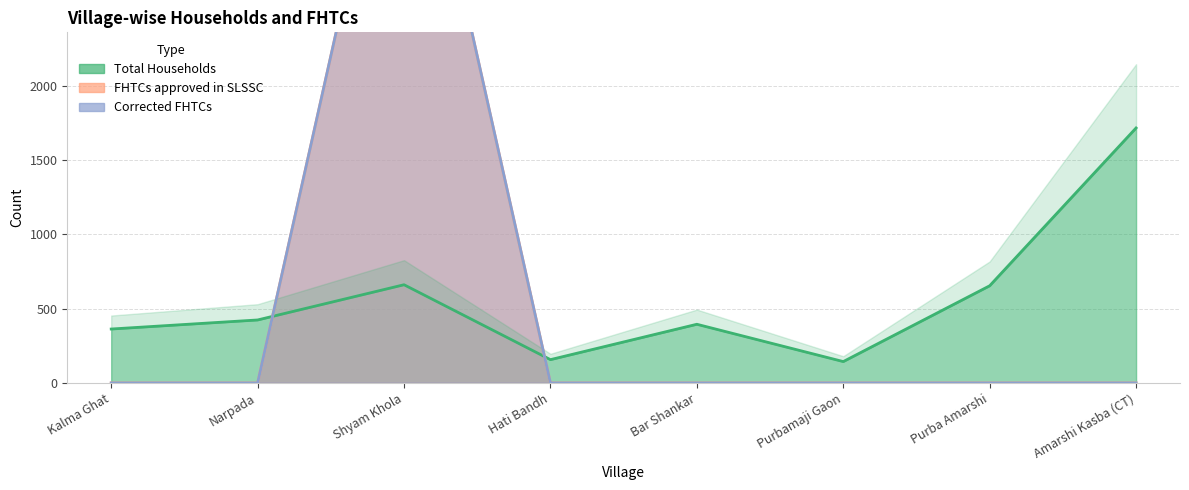

True or false: FHTCs approved in SLSSC and Corrected FHTCs intersect in this chart.

False